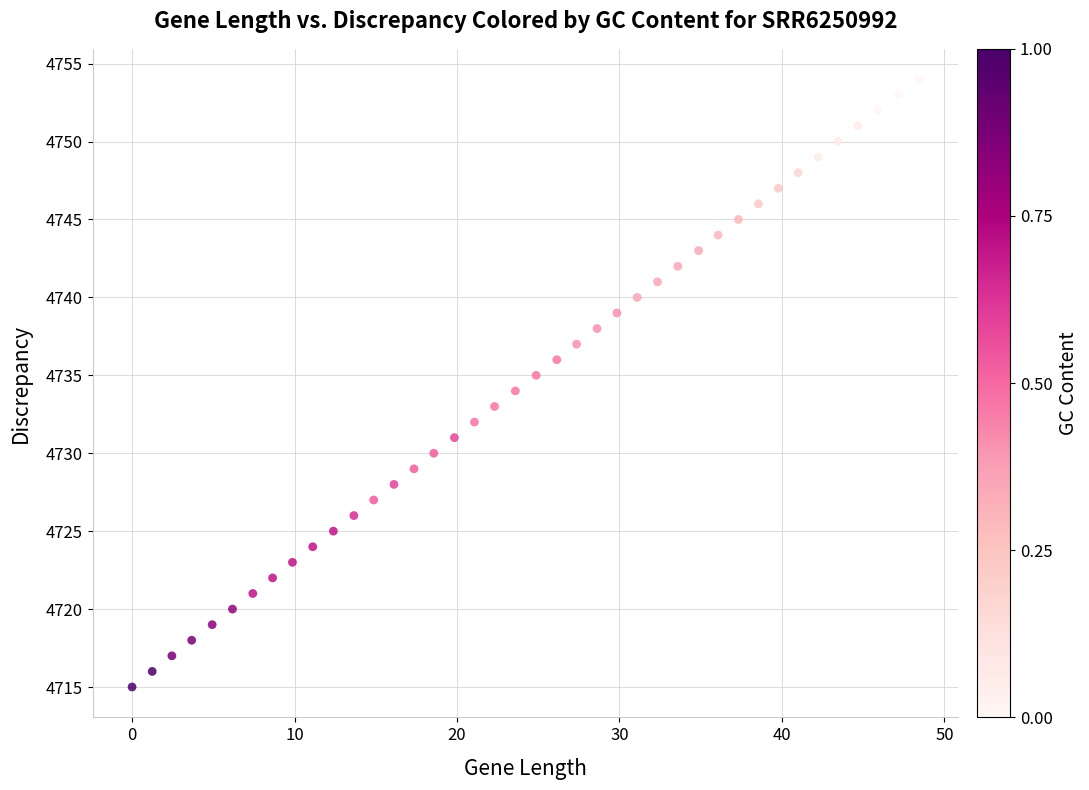

What is the range of Y values (max minus min)?

39